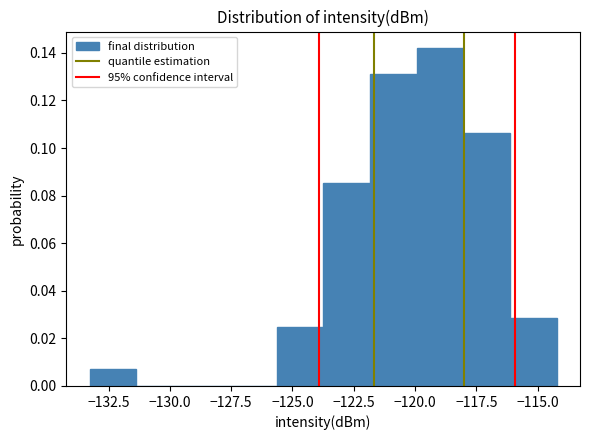

Read against the x-axis, roughly where is the centre of the tallest bar?

-119.0